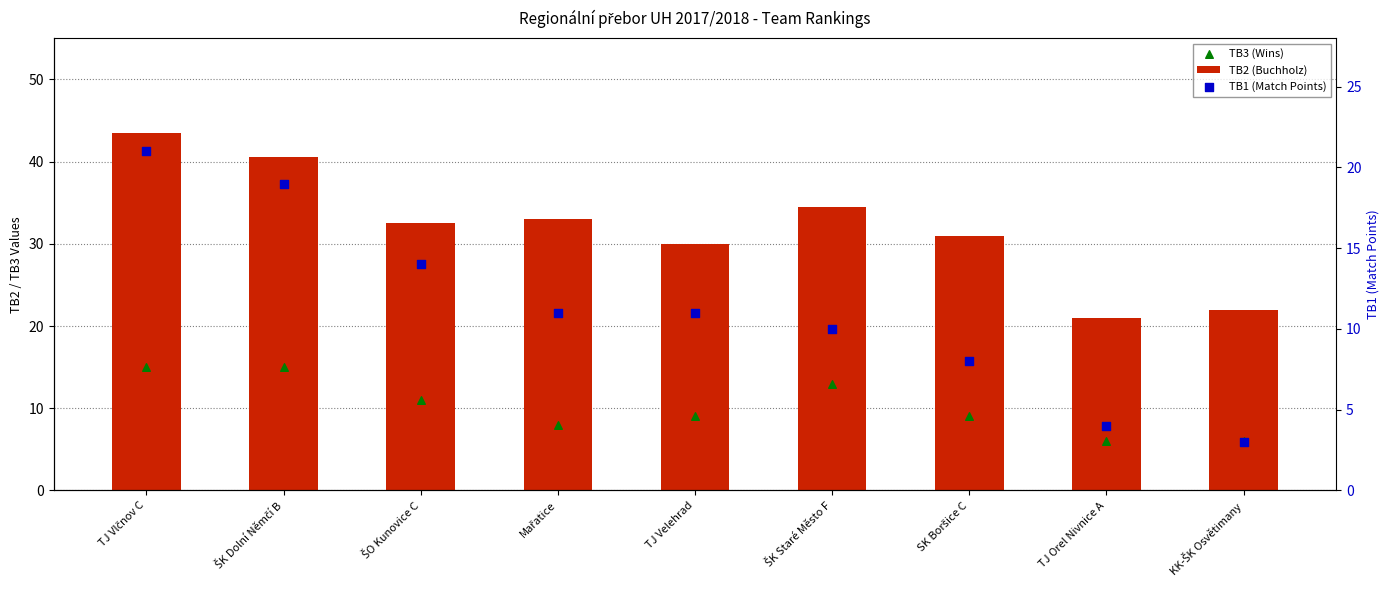

At which category is the sum across all series the highest?

TJ Vlčnov C